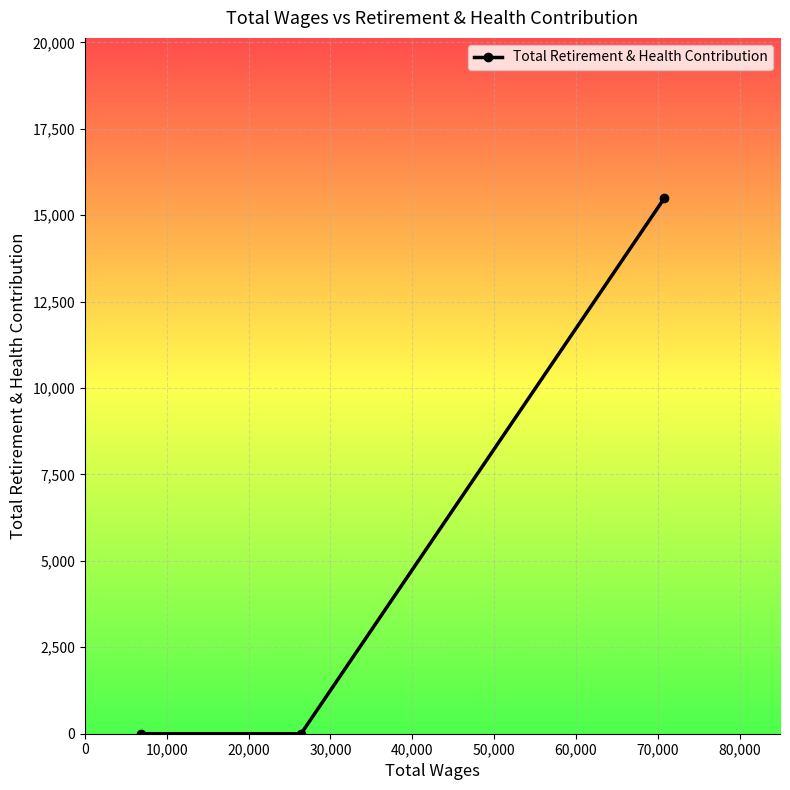

What is the maximum value shown in the chart?

15483